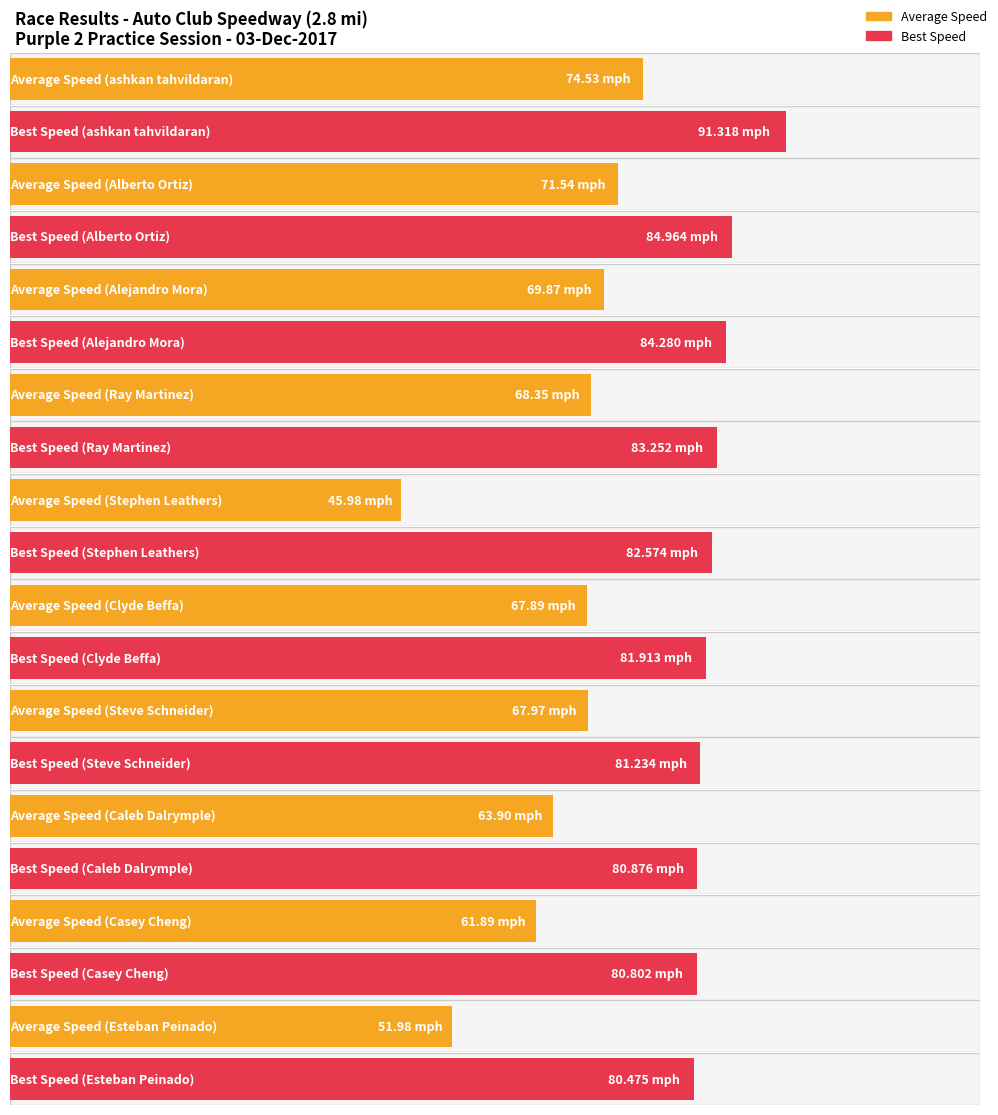

Are the bars horizontal?

Yes